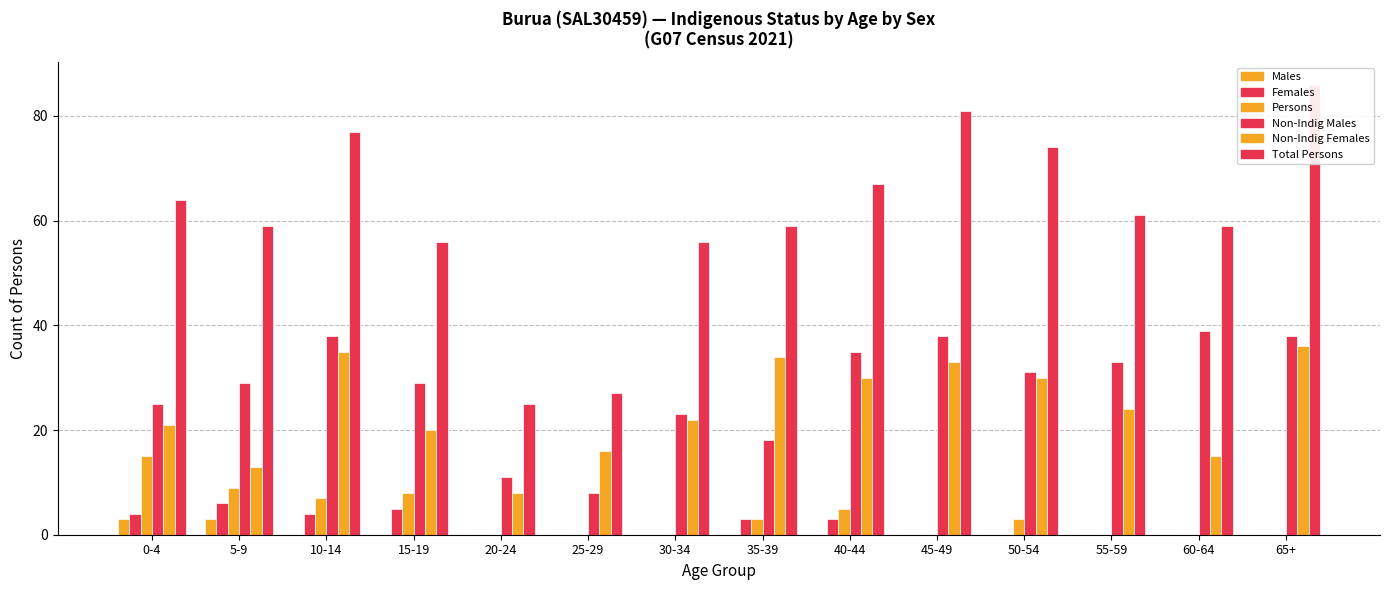

What is the difference between the Males values at 25-29 and 5-9?

3